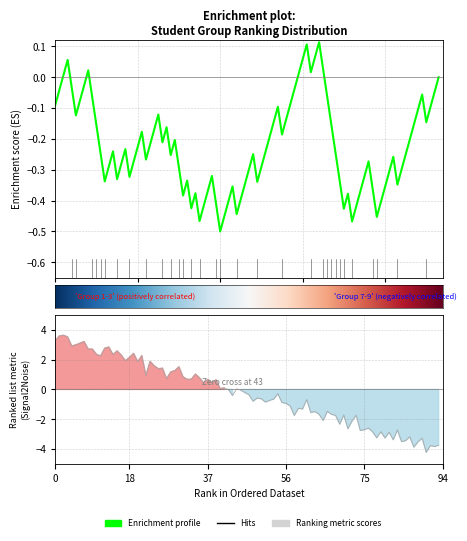

Is this an area chart (filled region under the line)?

No